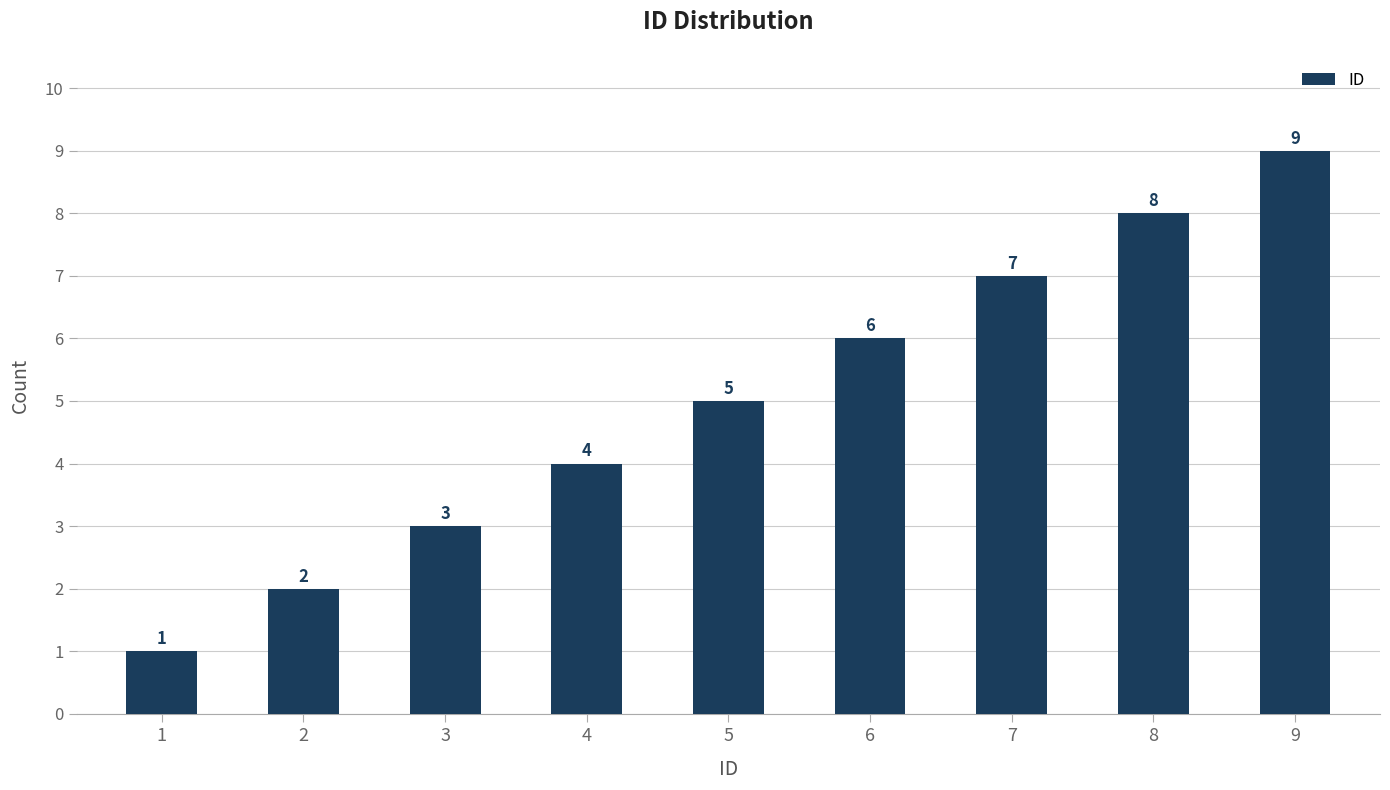

What is the sum of all values?

45